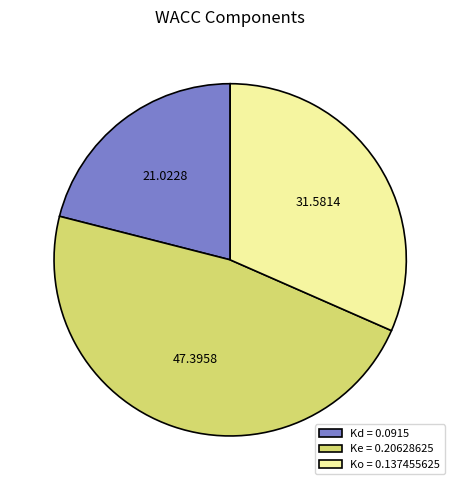

Is it true that Ke is 55% of the pie?

False